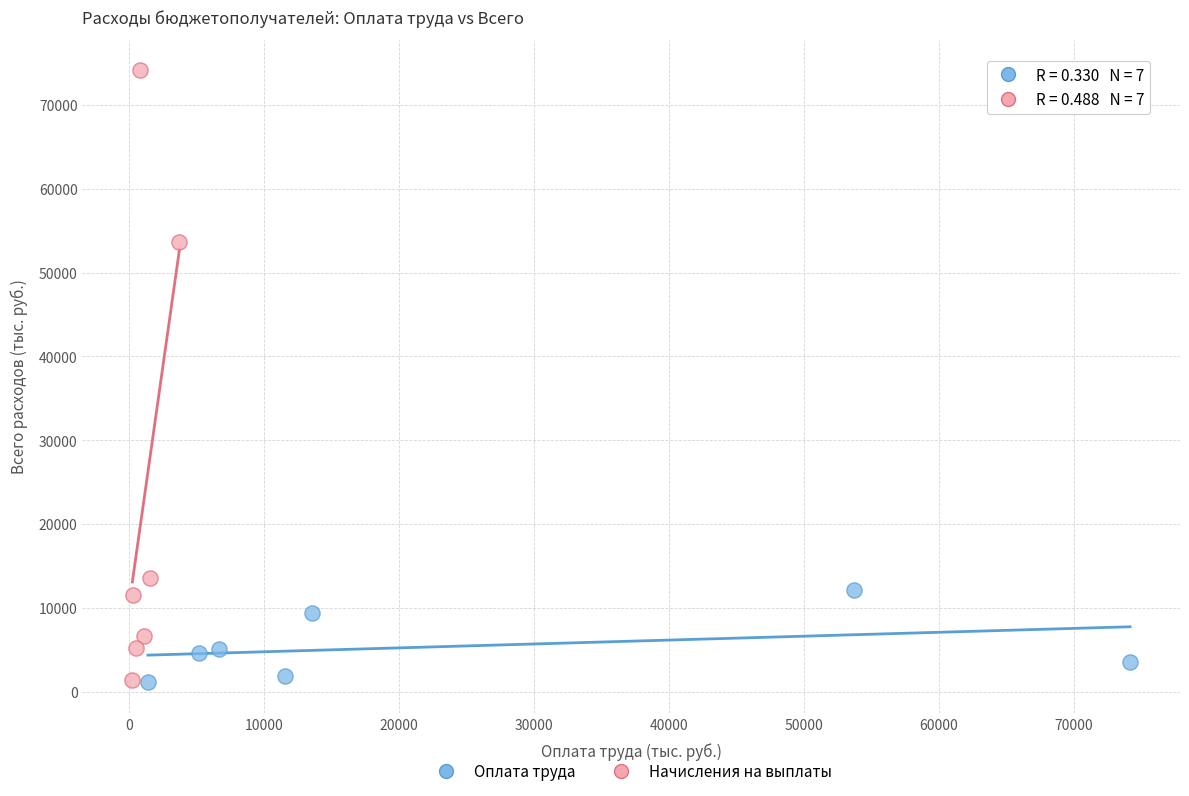

Which series has the widest spread of Y values?

Начисления на выплаты